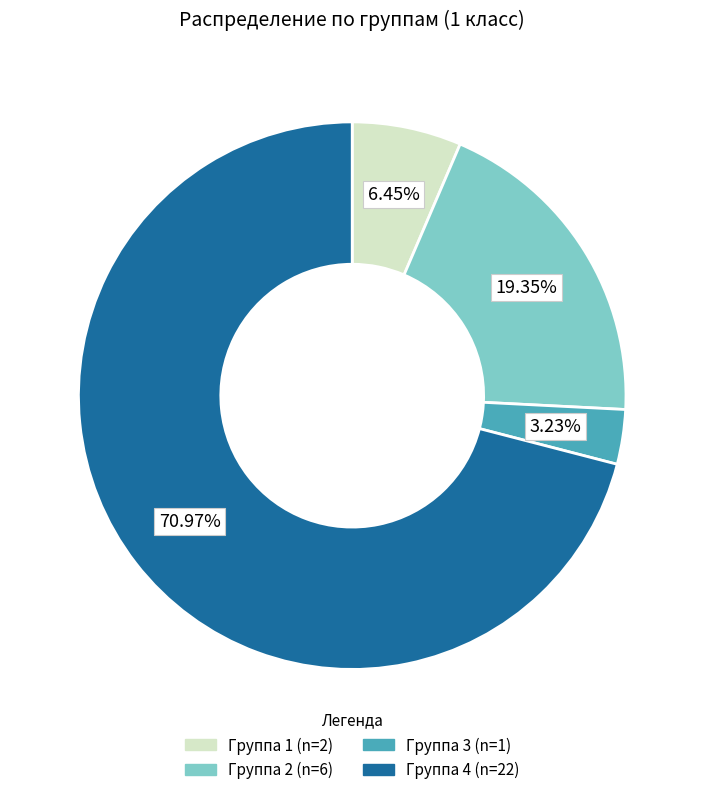

To the nearest percent, what is the combined percentage of Группа 1 and Группа 4?

77%